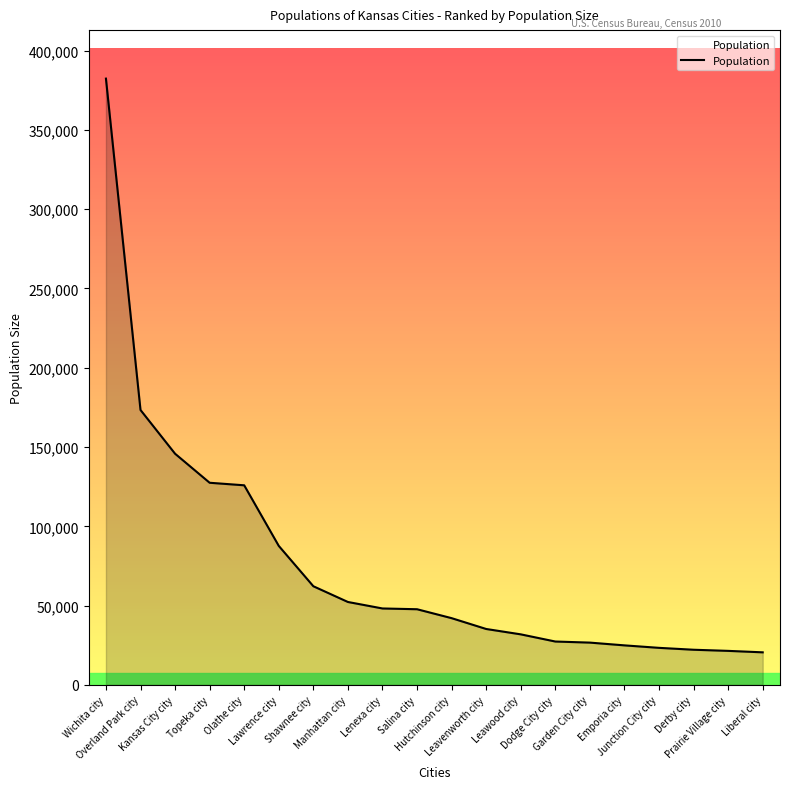

Which has a higher value, Lawrence city or Dodge City city?

Lawrence city